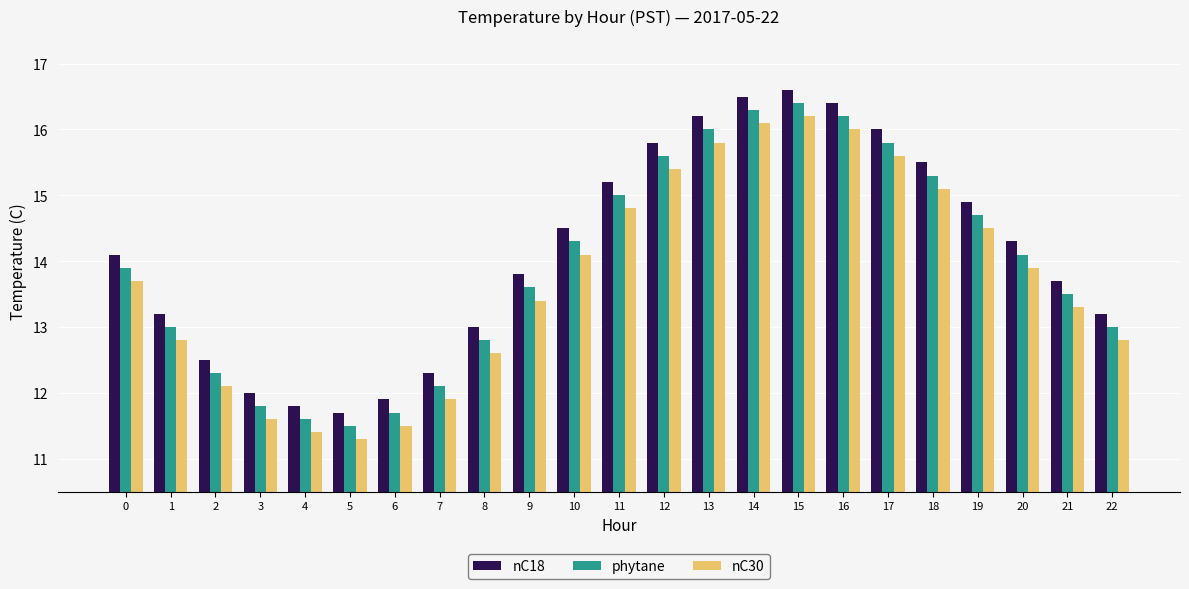

What is the difference between the phytane values at 20 and 5?

2.6